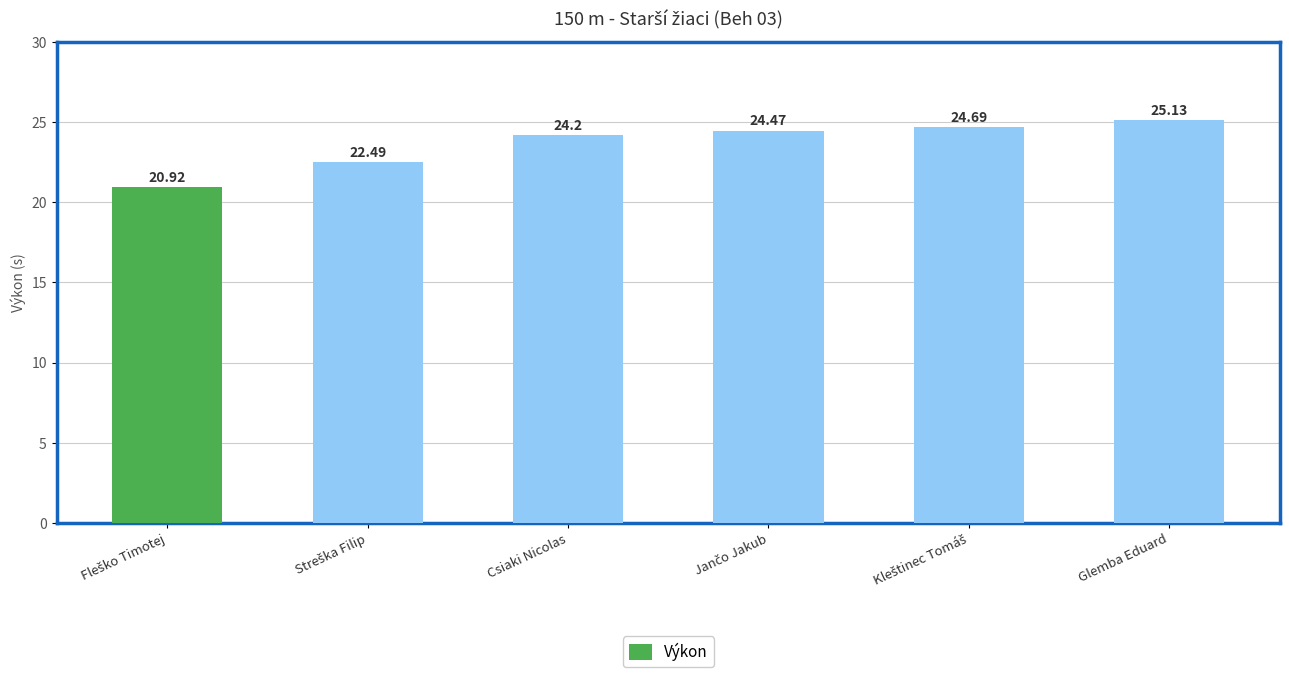

What is the greatest value displayed?

25.1